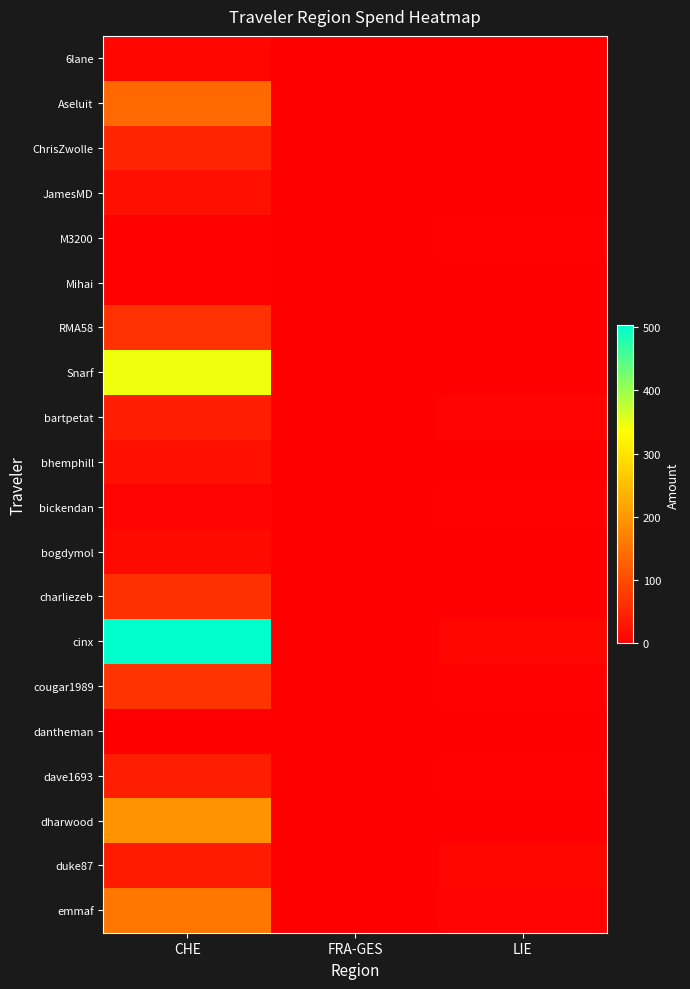

At how many categories does at least one series exceed 428?

1